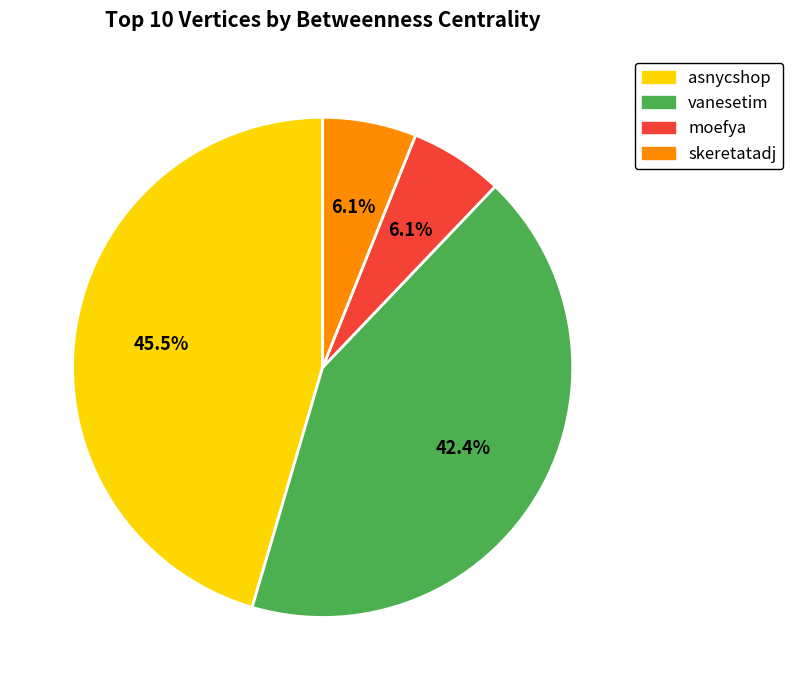

What is the total percentage of skeretatadj and vanesetim?

48.5%